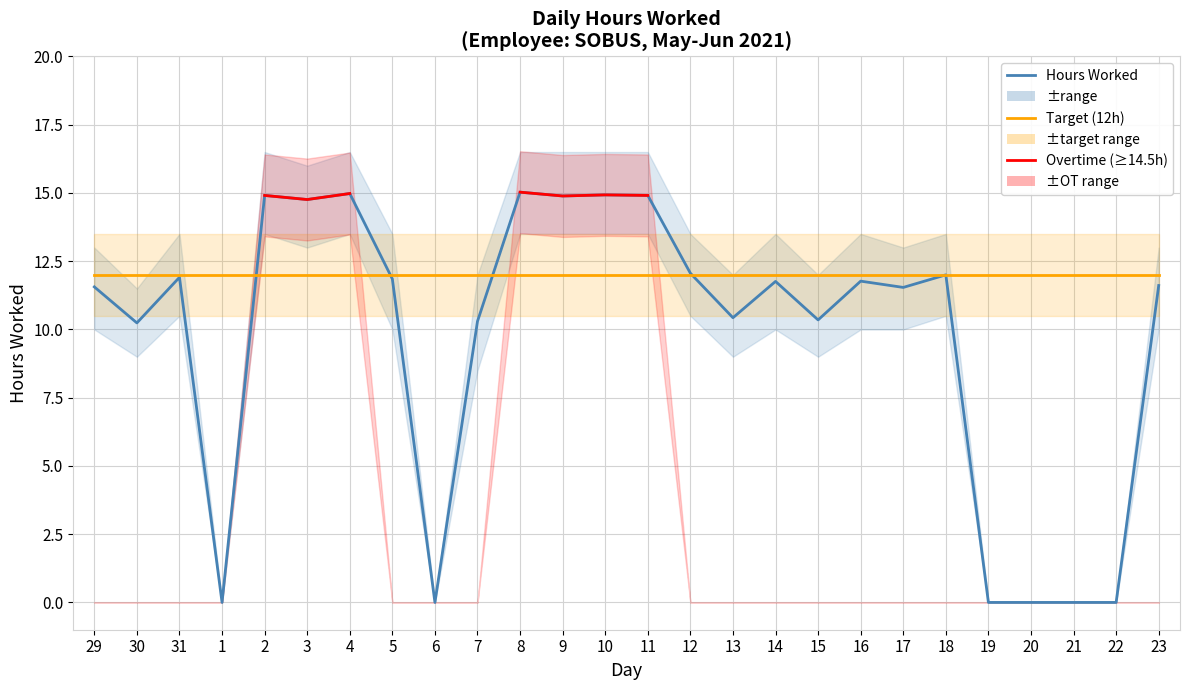

What is the sum of the Hours Worked values at 4 and 6?

15.0